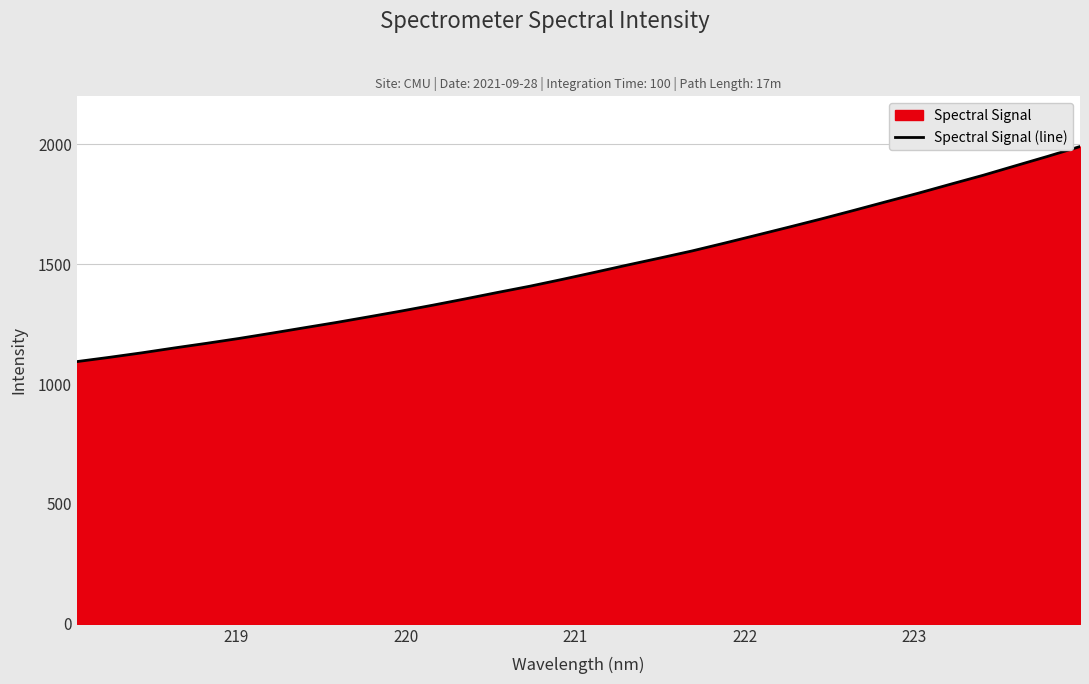

What is the difference between the maximum and minimum values?

896.8